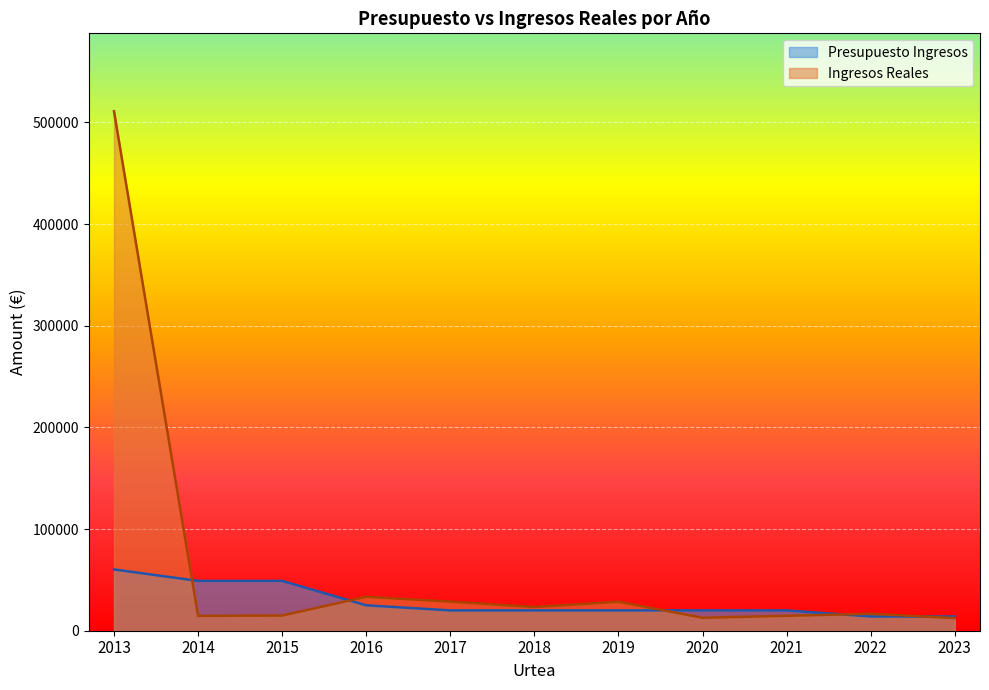

What is the difference between the maximum and minimum values in the Ingresos Reales series?

498524.5